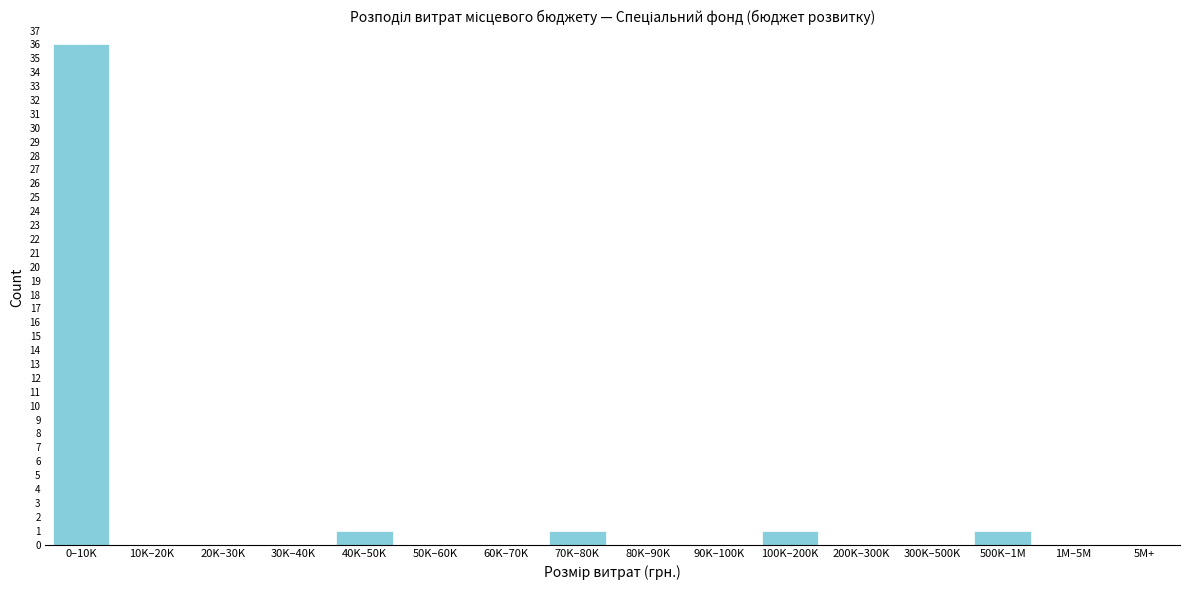

Reading right to left, transcribe all the data shown in this chart.

5M+=0	1M–5M=0	500K–1M=1	300K–500K=0	200K–300K=0	100K–200K=1	90K–100K=0	80K–90K=0	70K–80K=1	60K–70K=0	50K–60K=0	40K–50K=1	30K–40K=0	20K–30K=0	10K–20K=0	0–10K=36